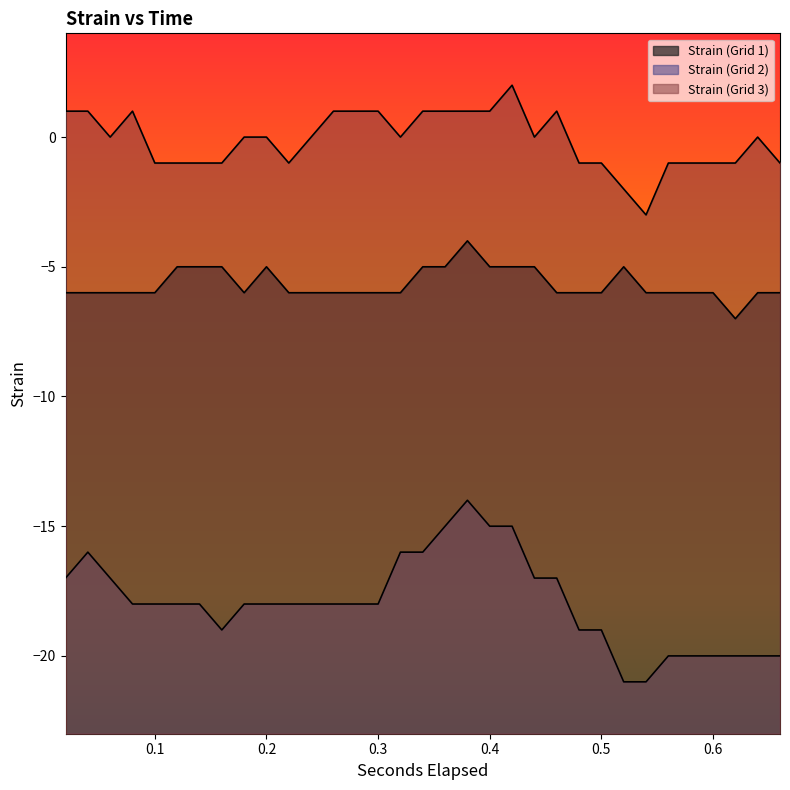

What is the average value of the Strain (Grid 2) series?

-18